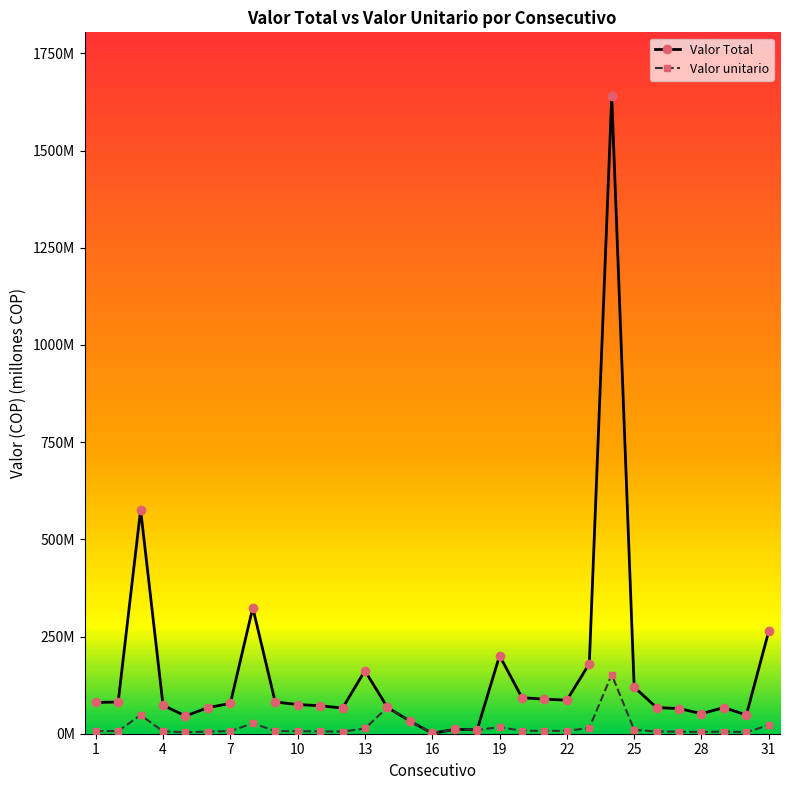

Reading left to right, what are all the values shown in this chart?

Valor Total: 80.4	81.6	576.1	73.2	45.6	67.2	78.0	324.0	81.6	75.0	72.0	66.0	162.0	67.7	32.7	1.1	11.3	10.0	200.7	92.7	88.8	86.4	180.0	1640.1	120.0	67.2	64.8	51.6	67.2	48.2	264.0
Valor unitario: 6.7	6.8	48.0	6.1	3.8	5.6	6.5	27.0	6.8	6.2	6.0	5.5	13.5	67.7	32.7	1.1	11.3	10.0	16.7	7.7	7.4	7.2	15.0	152.0	10.0	5.6	5.4	4.3	5.6	4.0	22.0